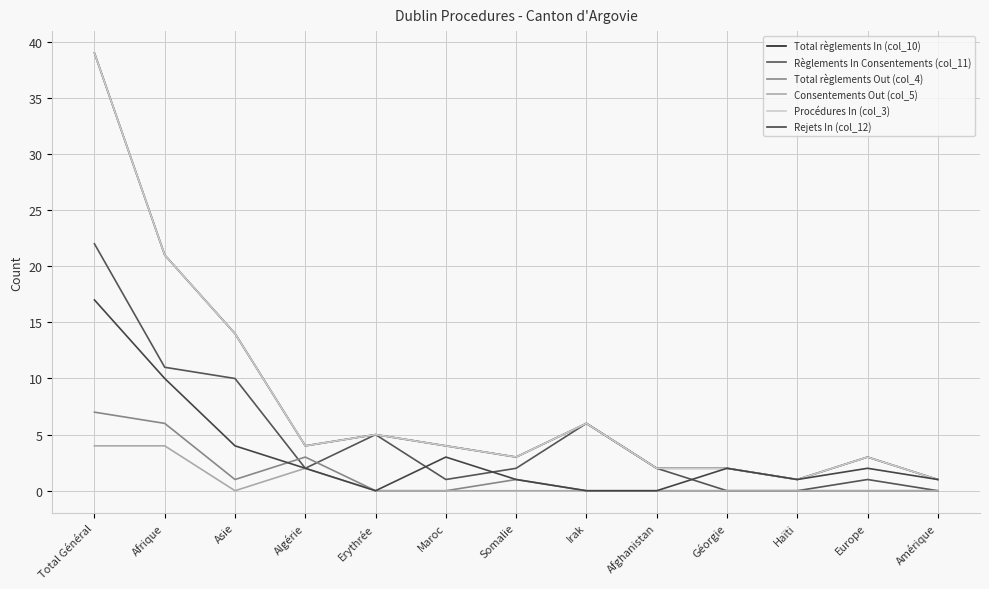

True or false: Rejets In (col_12) has a value of 2 at Europe.

True